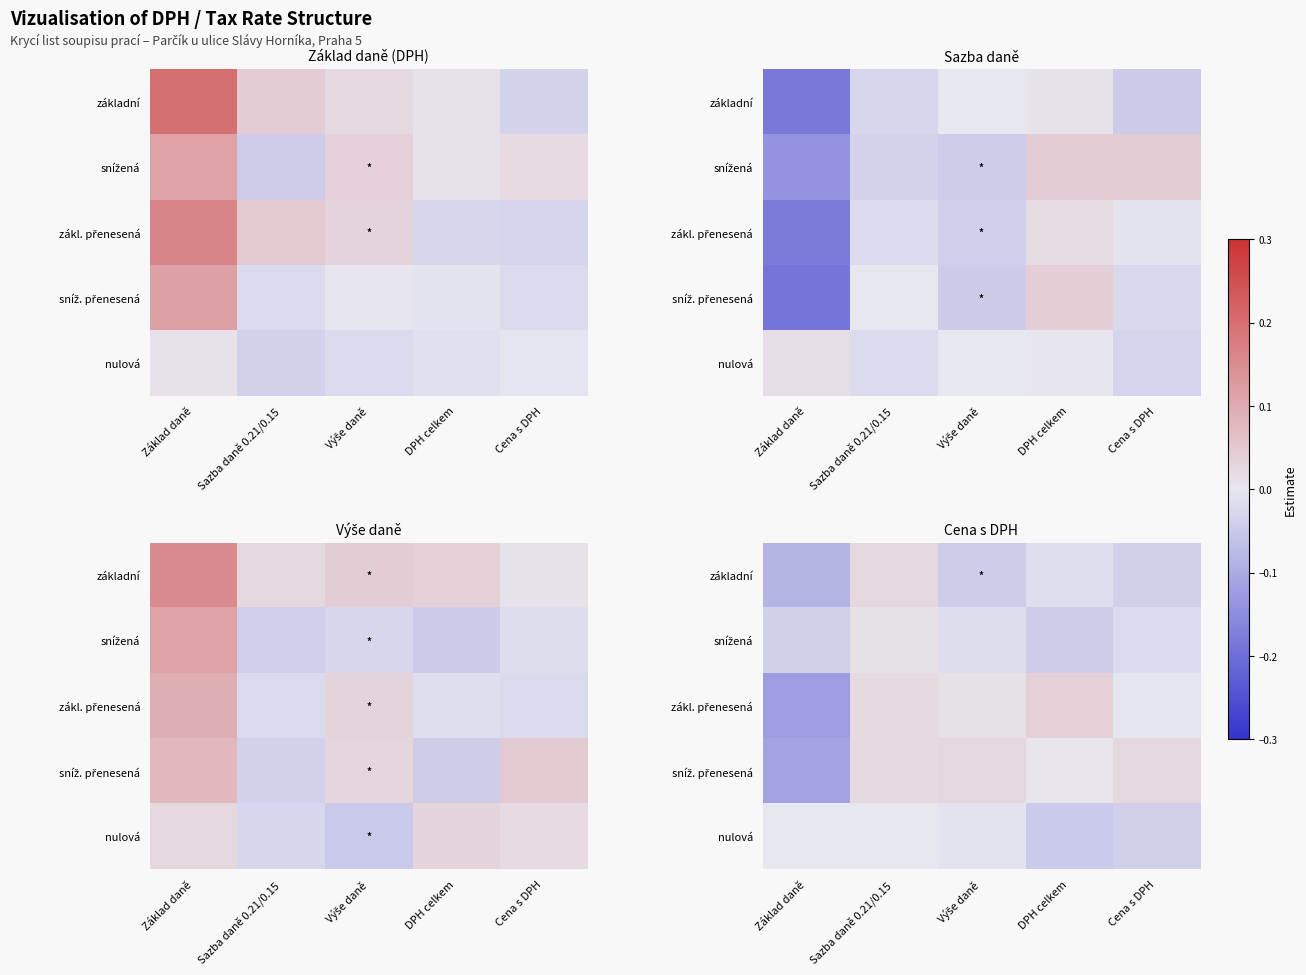

At which label does zákl. přenesená reach its minimum?

Základ daně